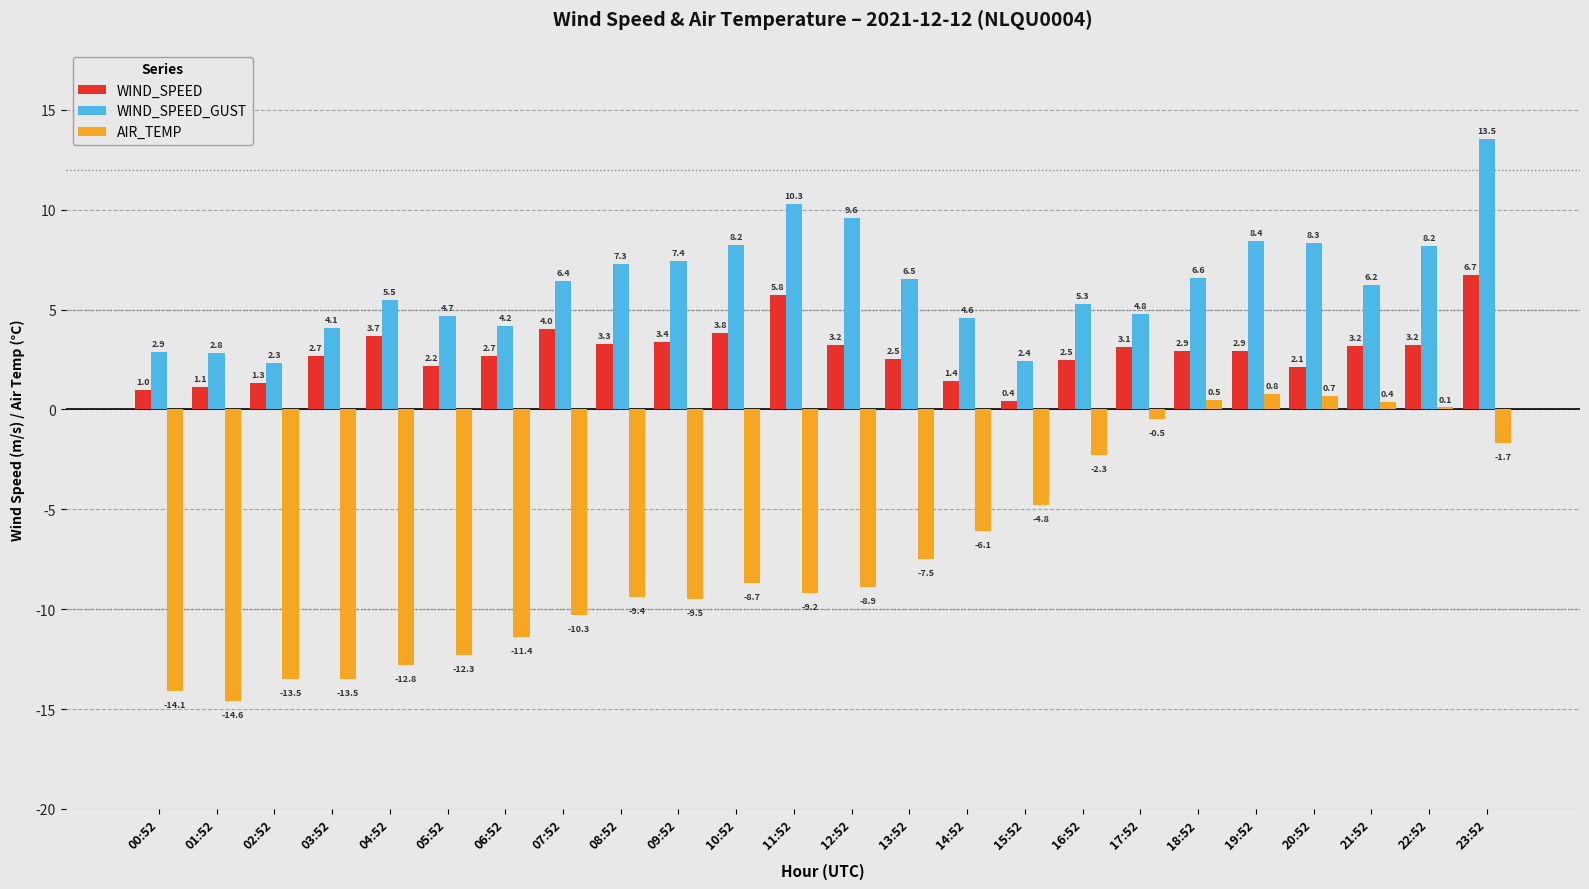

What is the sum of all AIR_TEMP values?

-168.6